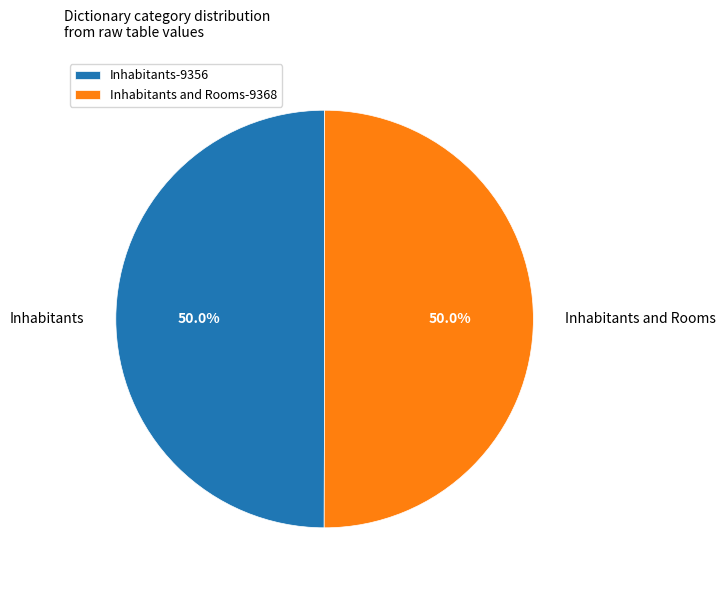

How much of the chart is everything except Inhabitants?

50.0%